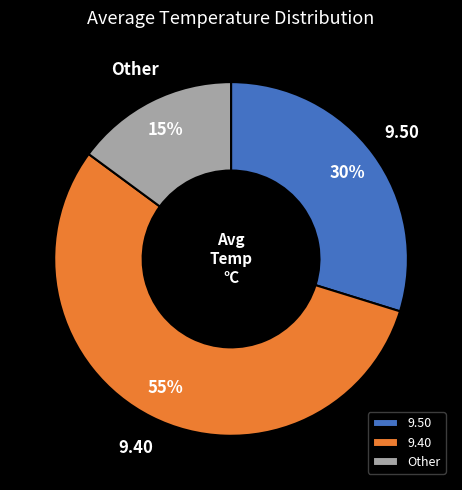

Count the number of slices in the pie.

3